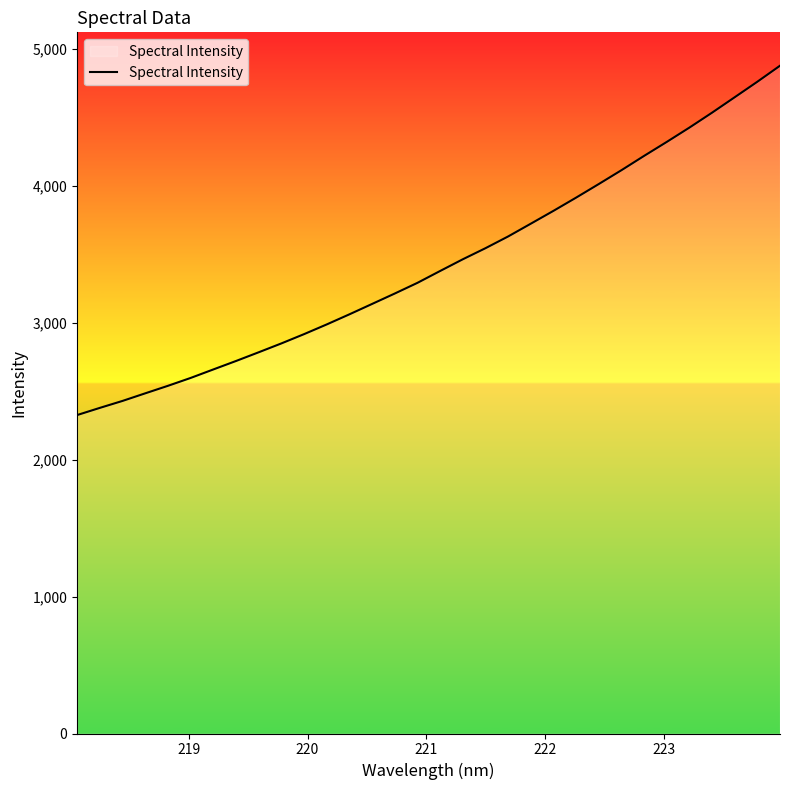

How many lines are shown in the chart?

1